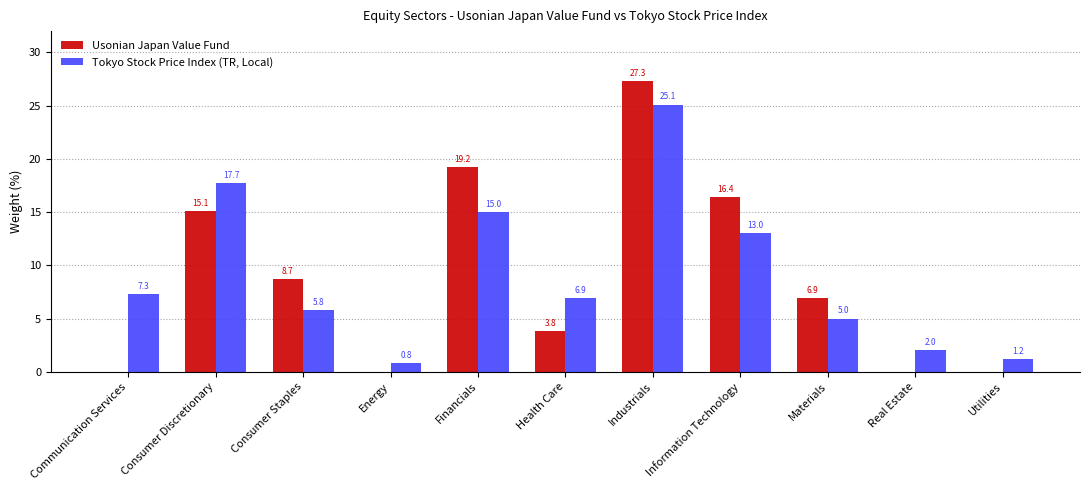

How many groups of bars are there?

11